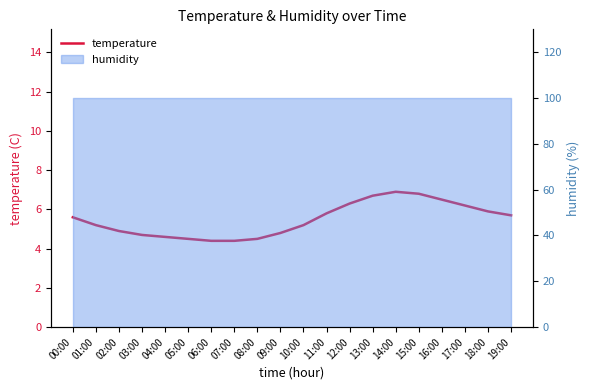

What is the label of the 17th point from the left?

16:00